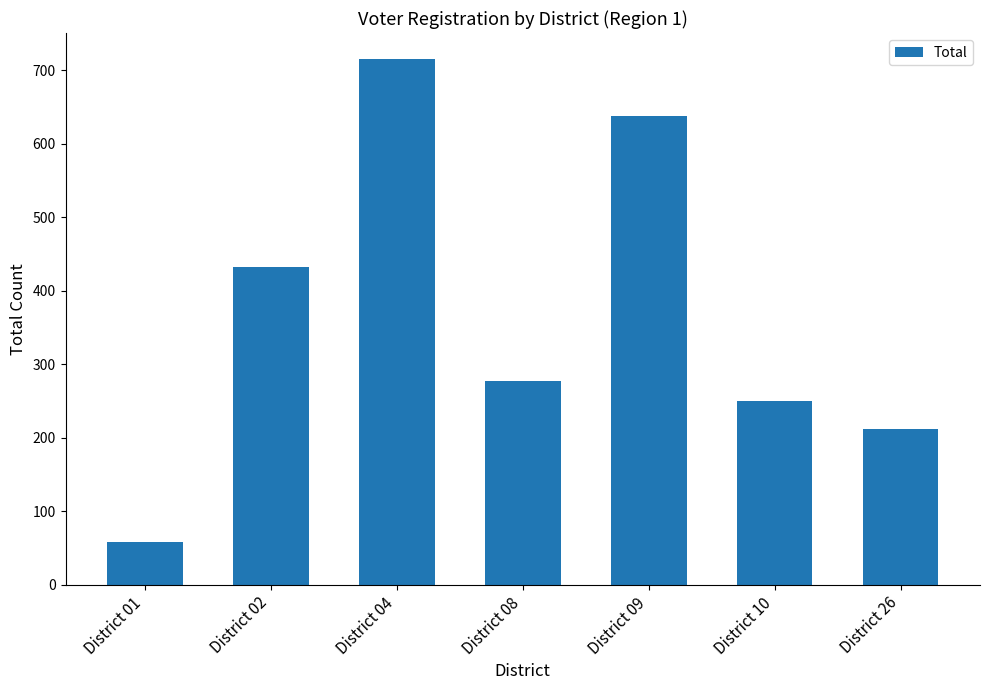

Read the value at District 01, to the nearest 100.

100